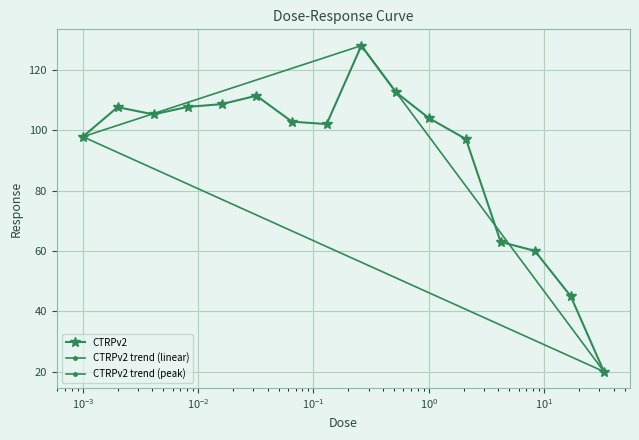

Reading right to left, extract all data points from this chart.

20.1	45.0	60.1	63.0	97.1	104.1	112.6	128.1	102.1	102.9	111.5	108.7	107.8	105.3	107.7	97.9